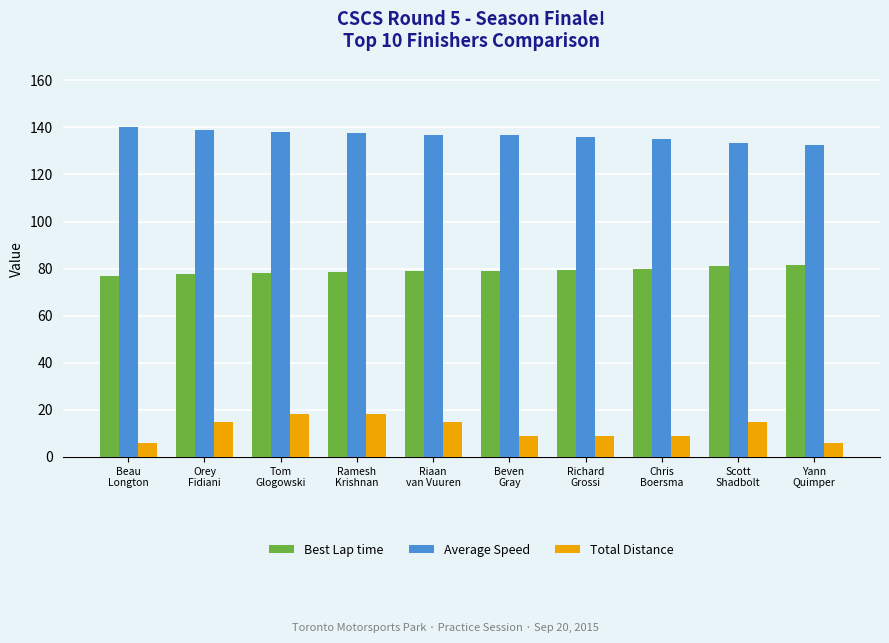

What is the maximum value shown in the chart?

140.2